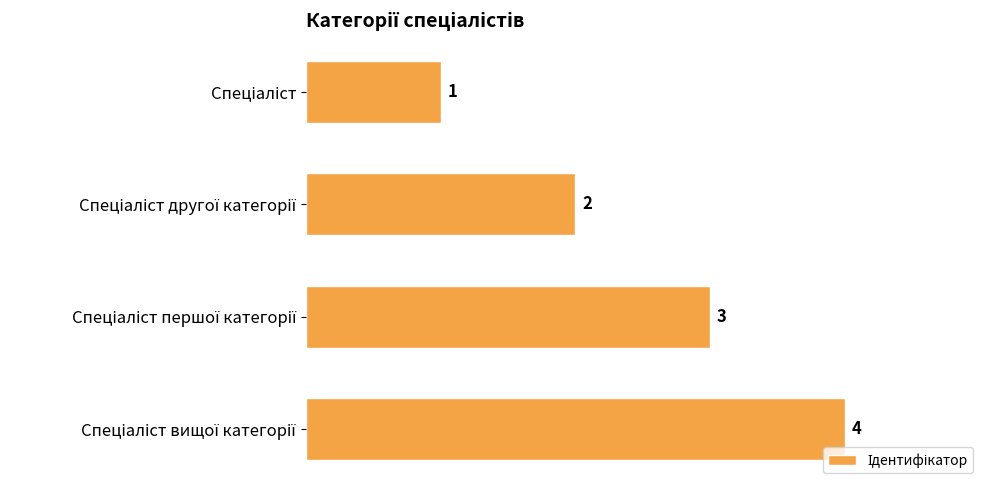

What is the difference between the maximum and minimum values?

3